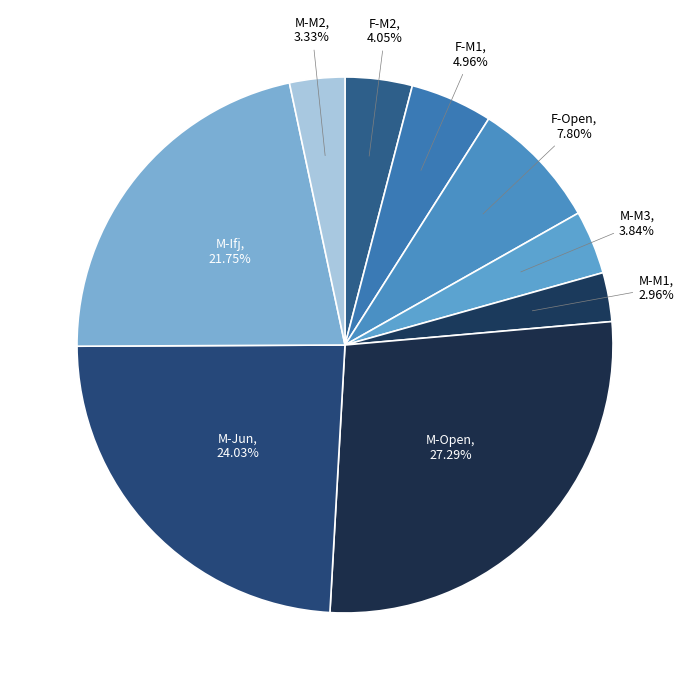

Between M-Open and M-M3, which is larger?

M-Open